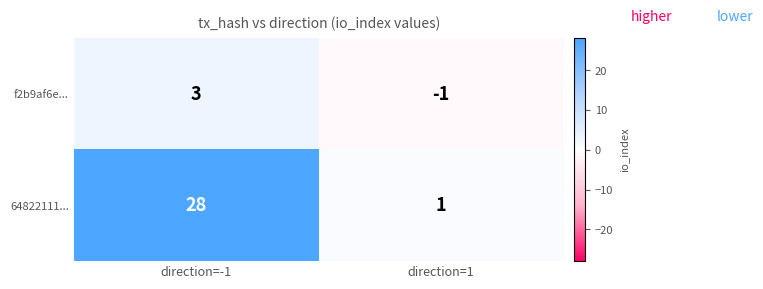

Between direction=-1 and direction=1, which series saw the biggest shift?

64822111...